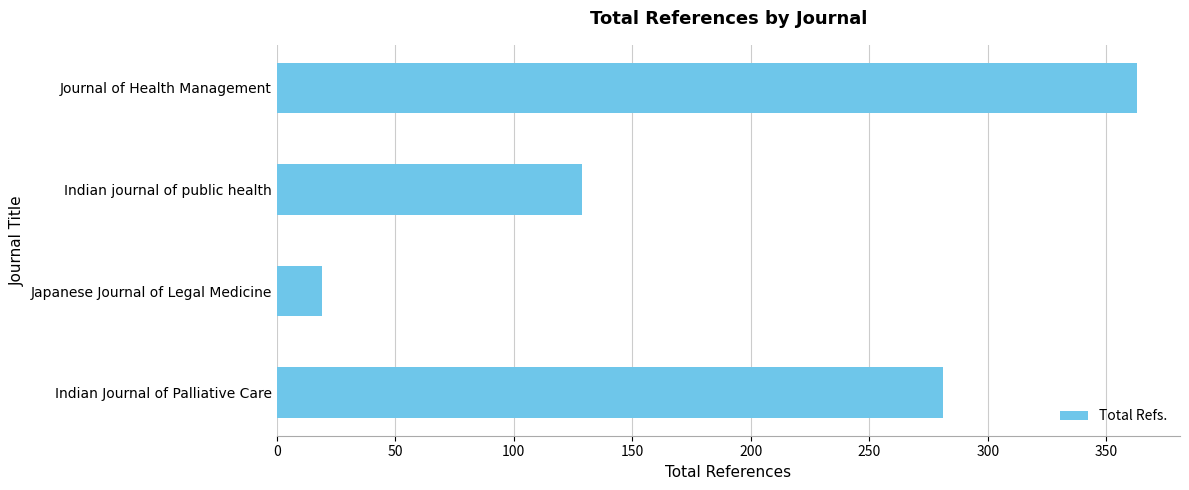

True or false: the data shows 31 at Japanese Journal of Legal Medicine.

False